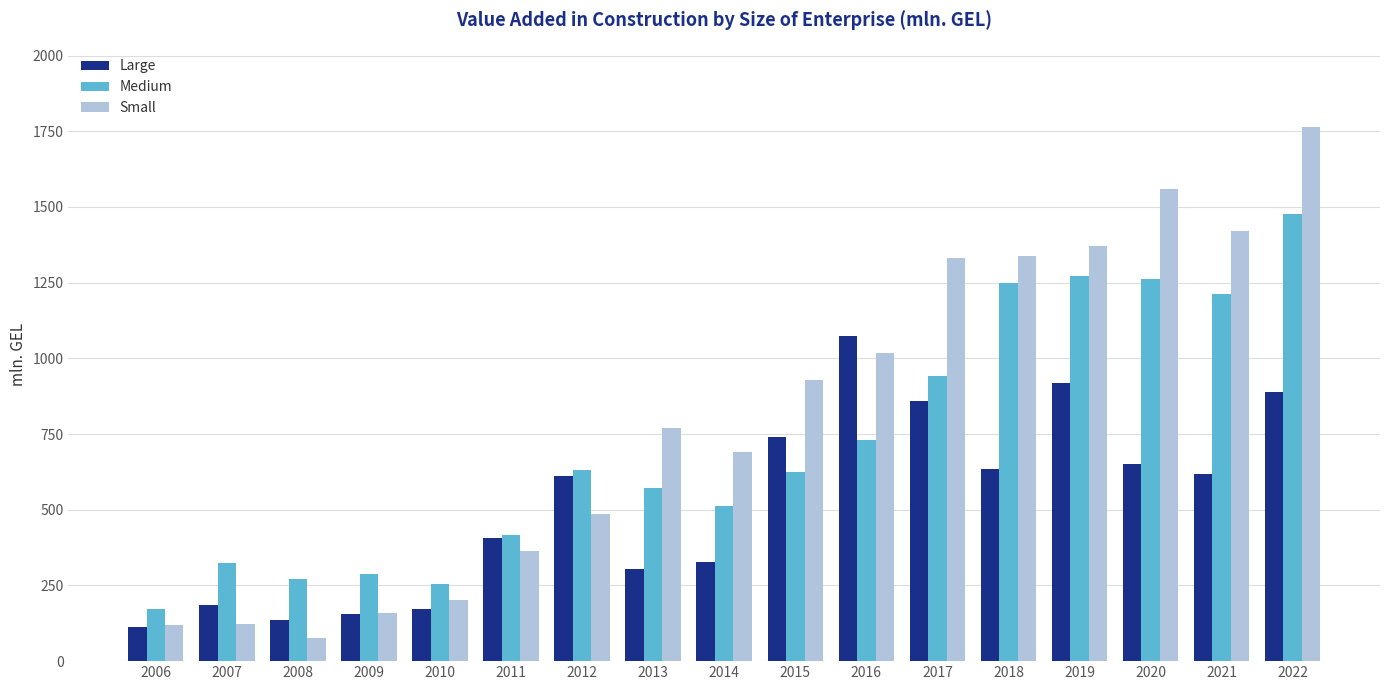

Which category has the highest value in the Small series?

2022